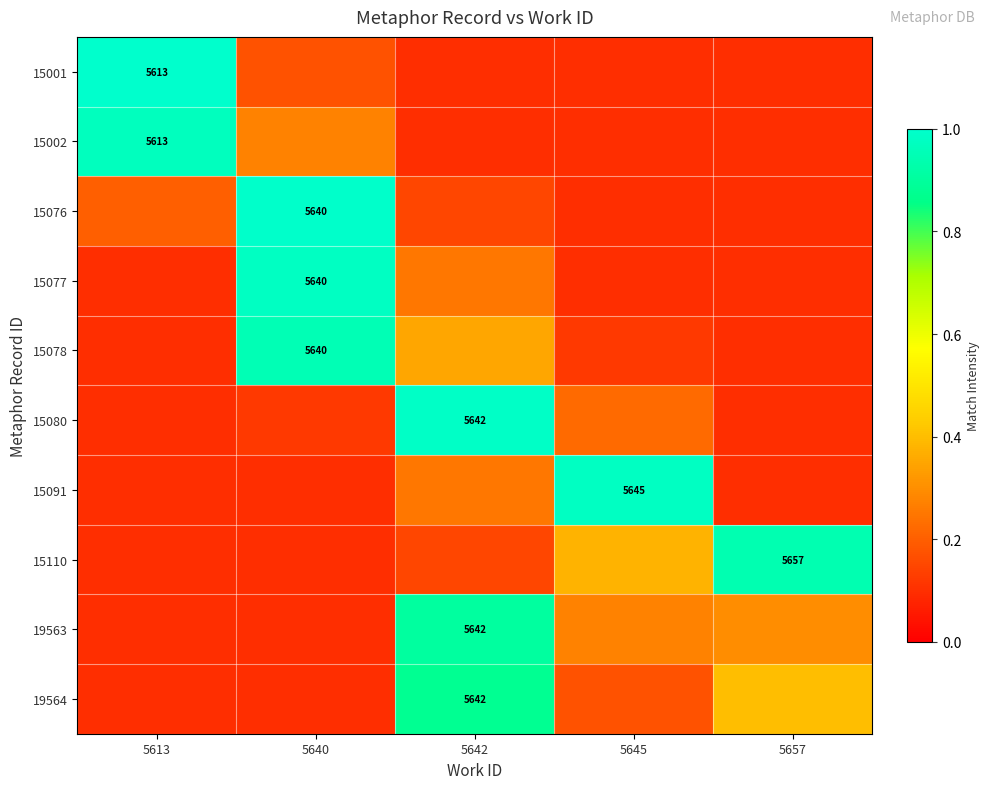

Which series has the largest range (max minus min)?

15001